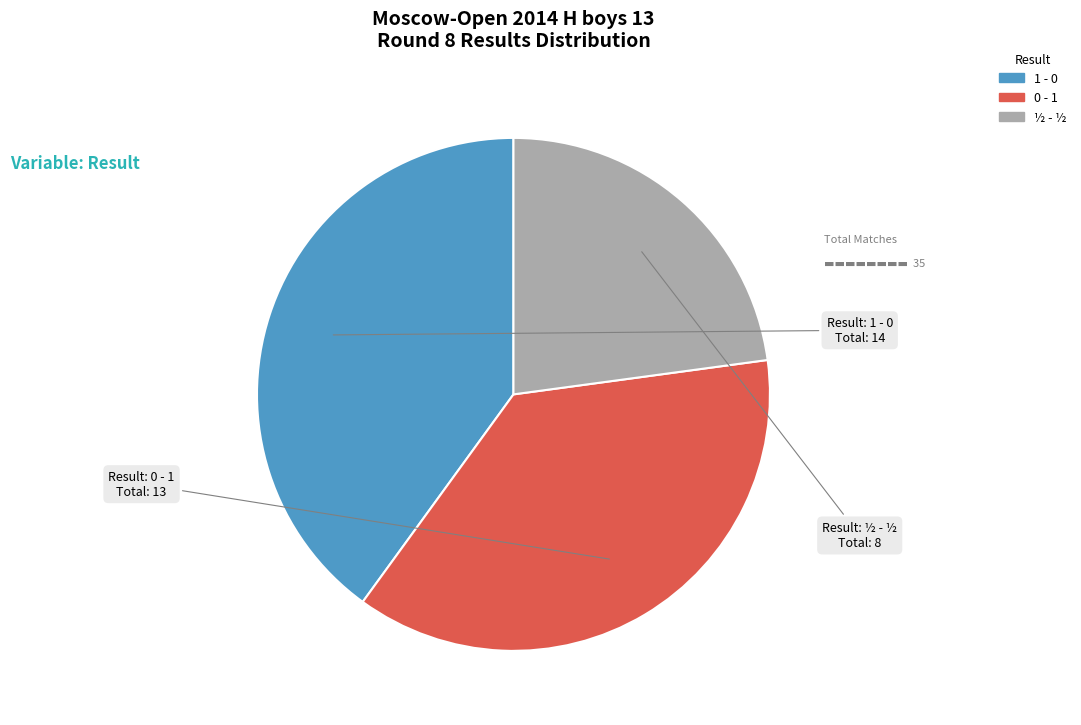

Which category has the biggest portion of the pie?

1 - 0